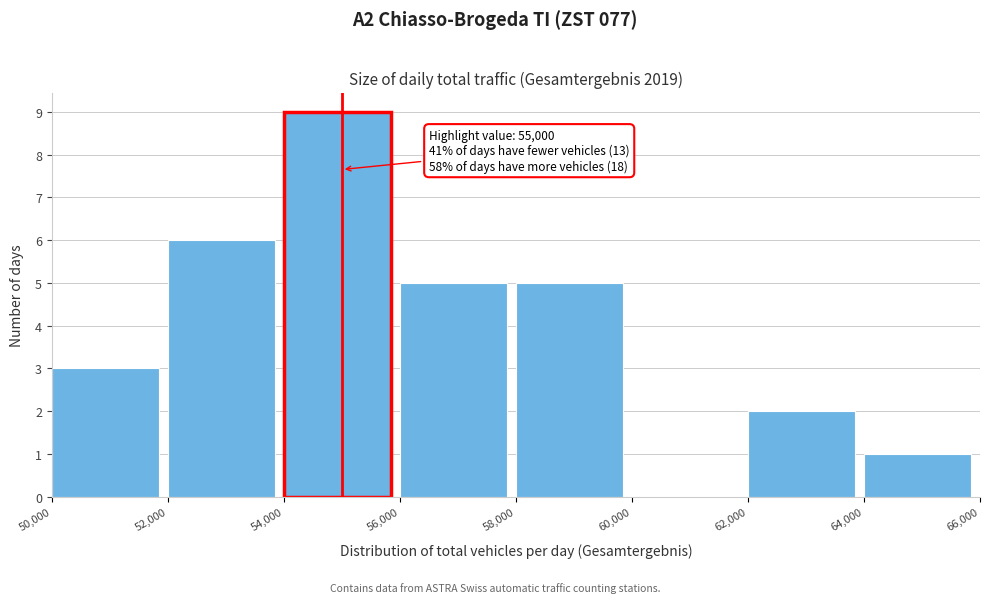

Over which range of the x-axis is the bar tallest?

54,000 to 56,000